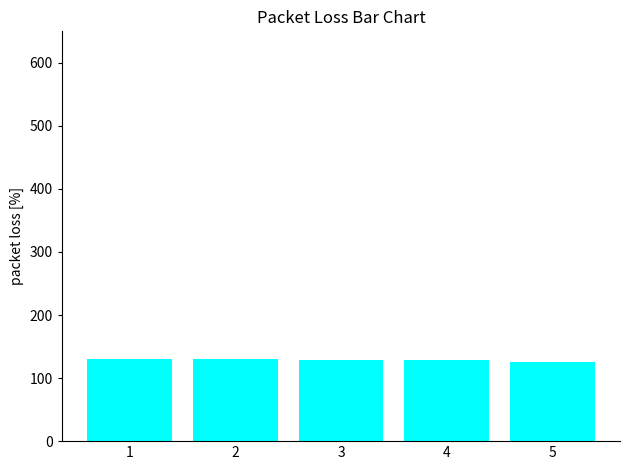

The chart shows a value of 130.4 at 1. True or false?

True